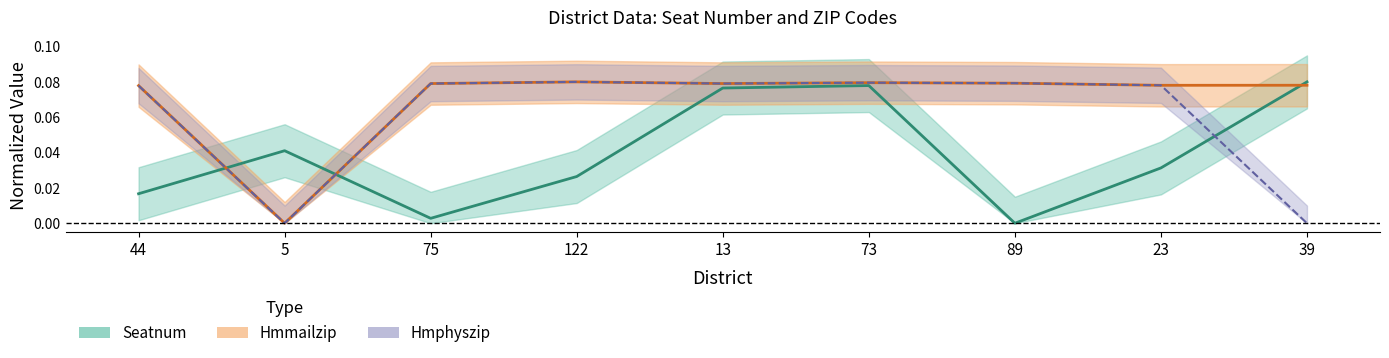

Reading left to right, what are all the values shown in this chart?

Seatnum: 0.0	0.0	0.0	0.0	0.1	0.1	0.0	0.0	0.1
Hmmailzip: 0.1	0.0	0.1	0.1	0.1	0.1	0.1	0.1	0.1
Hmphyszip: 0.1	0.0	0.1	0.1	0.1	0.1	0.1	0.1	0.0